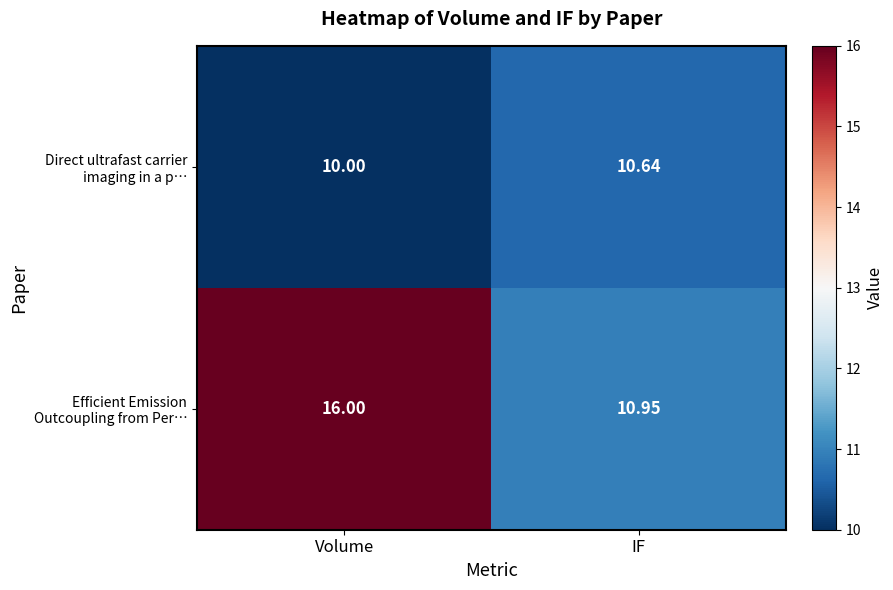

At which category is the sum across all series the highest?

Volume